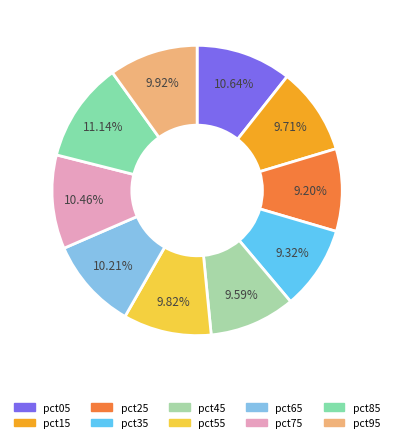

How many slices are in this pie chart?

10